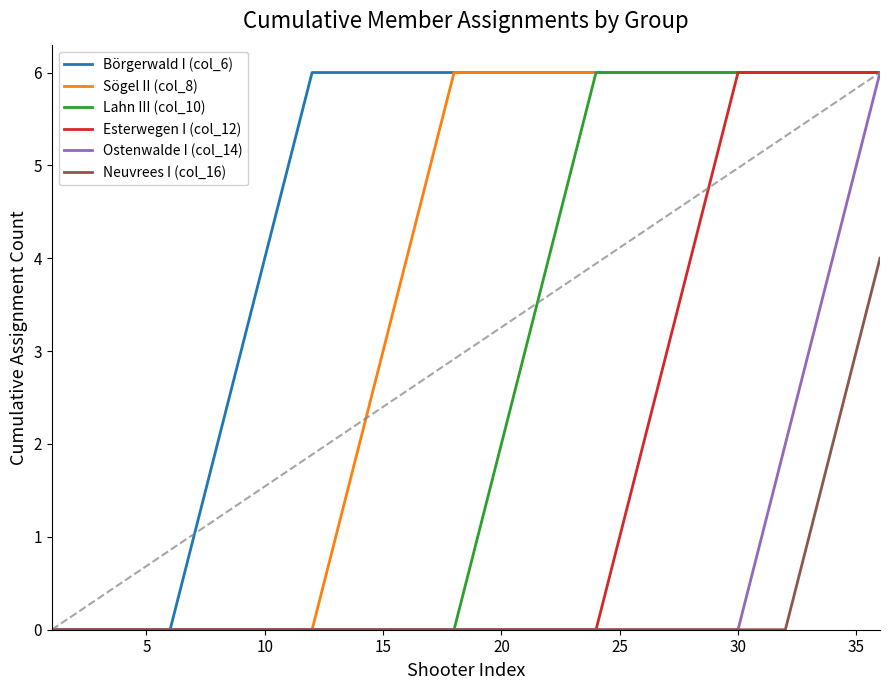

Which series has the largest total across all categories?

Börgerwald I (col_6)